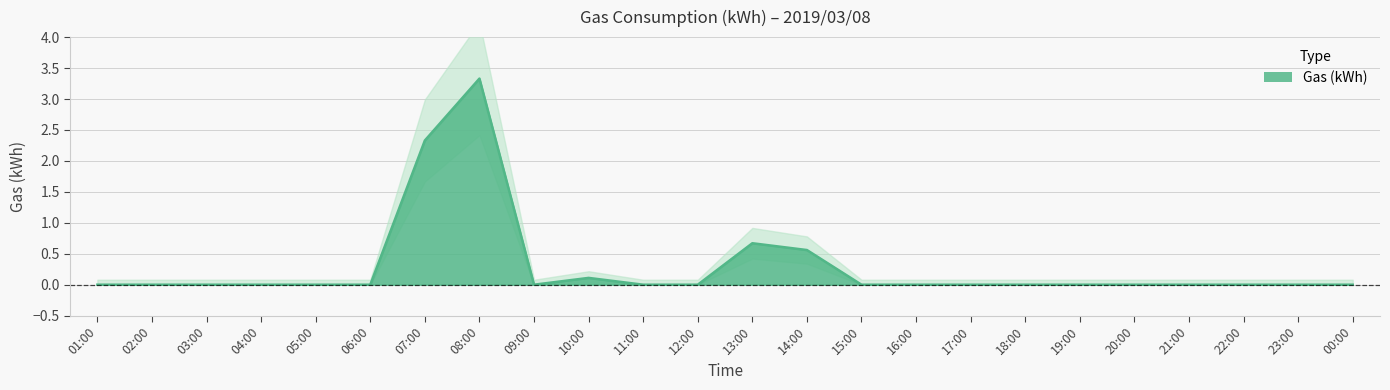

Is it true that the value at 02:00 is 1.3?

False